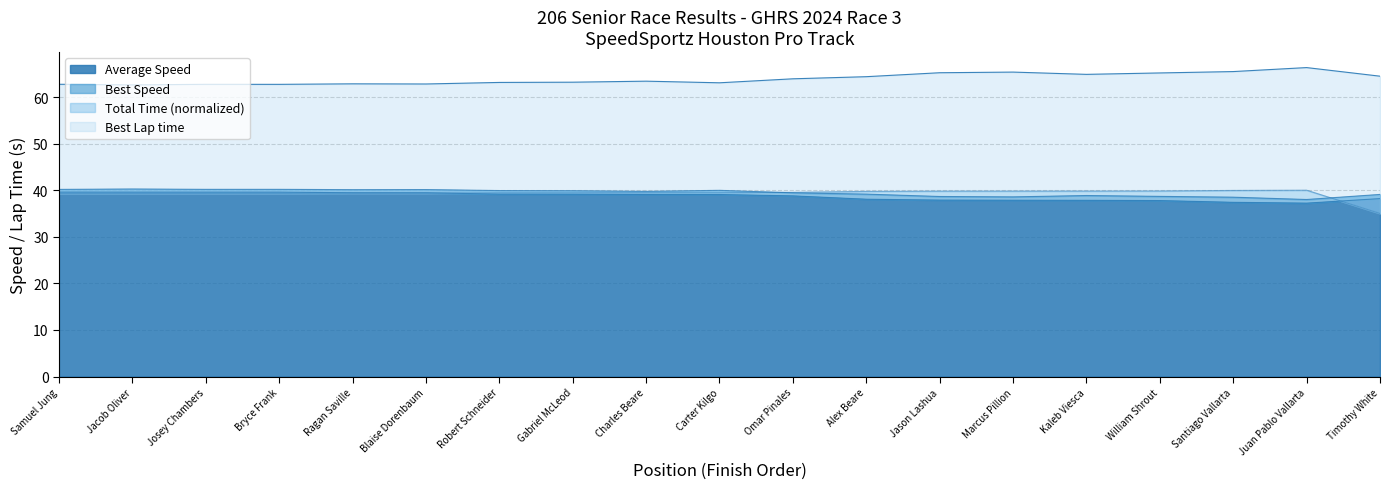

Which series has the largest total across all categories?

Best Lap time